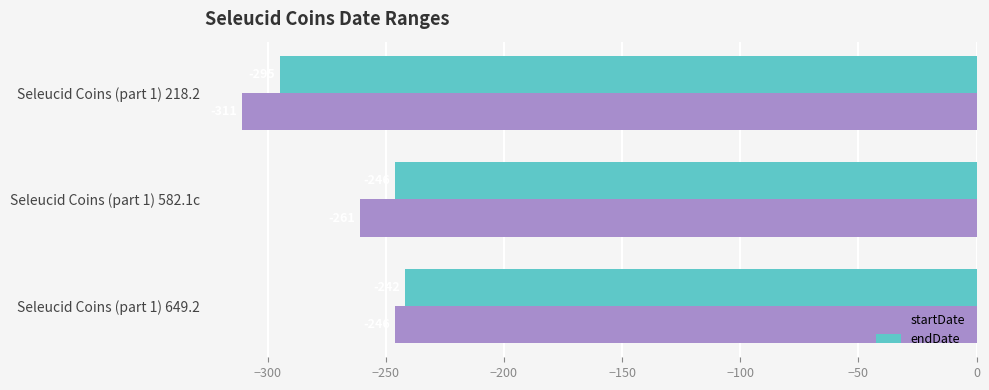

What is the average value of the startDate series?

-273